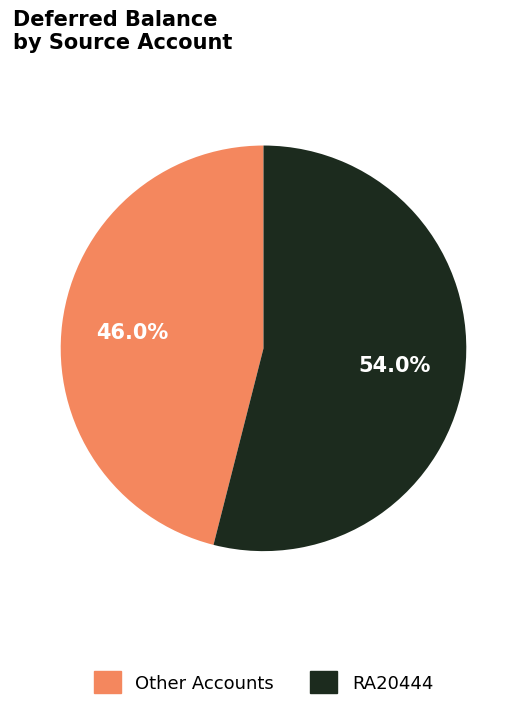

Between Other Accounts and RA20444, which is larger?

RA20444